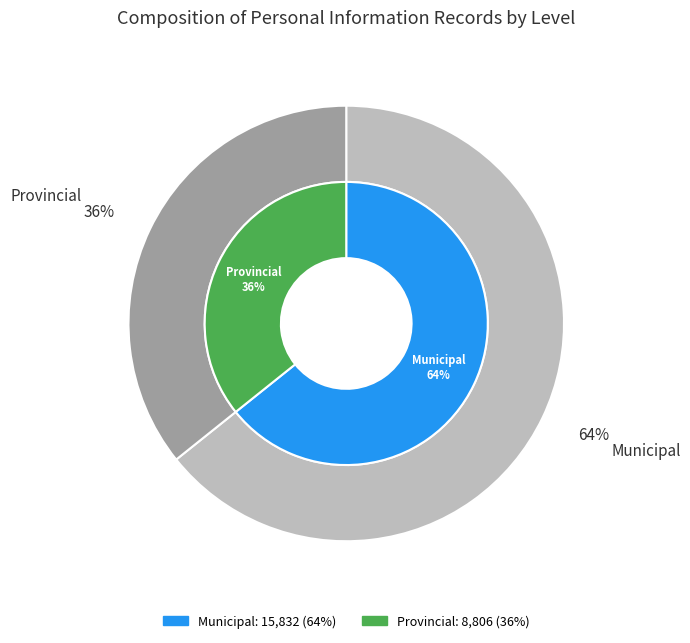

True or false: Municipal accounts for 52% of the total.

False